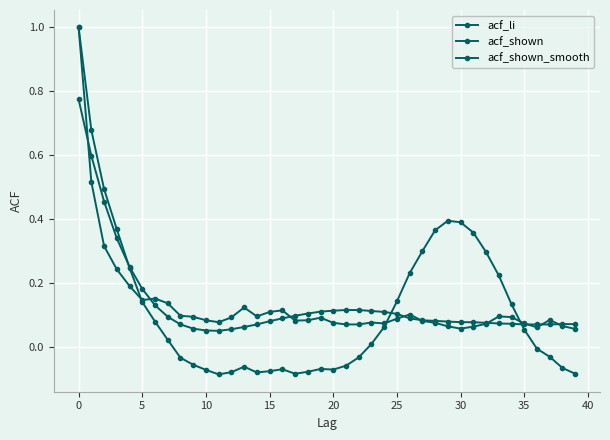

Count the number of categories in the chart.

40